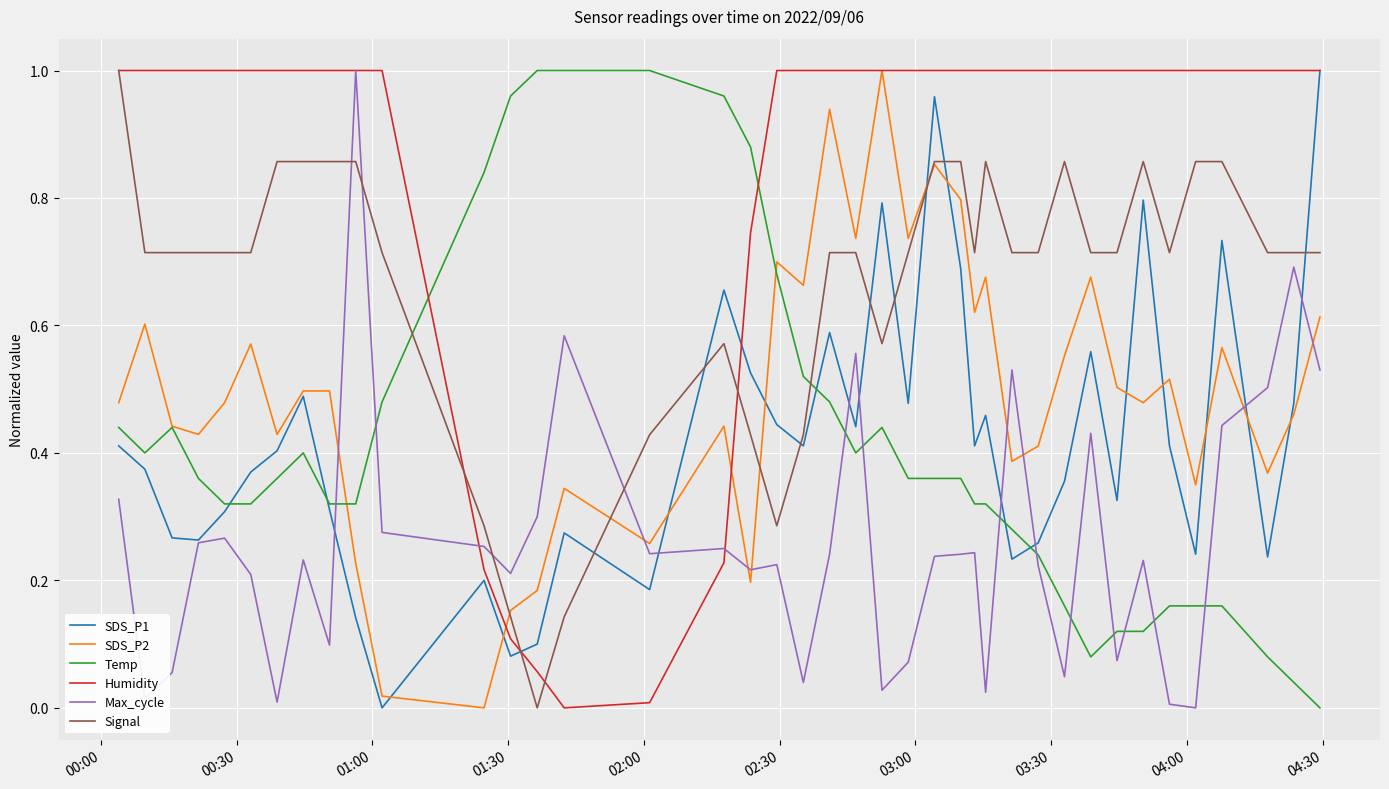

True or false: Temp has more than 0 points higher than both neighbors.

True